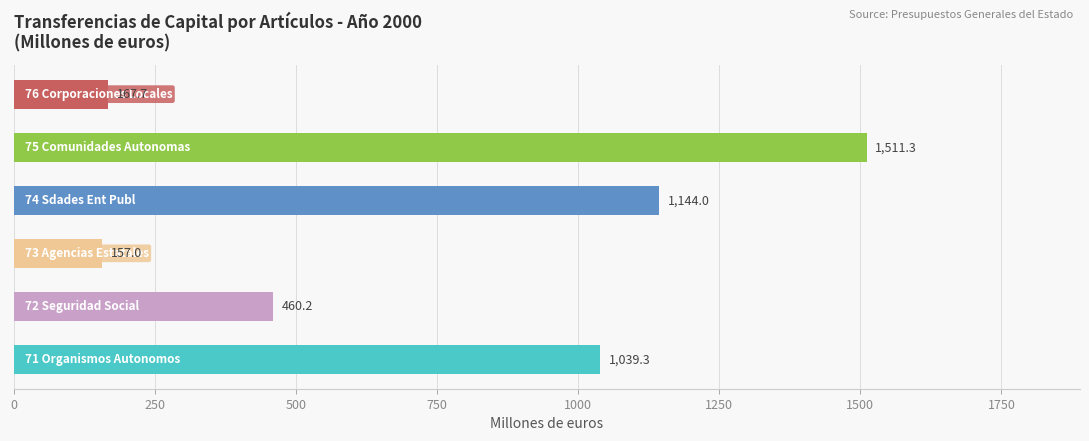

What is the difference between the maximum and minimum values?

1354.3